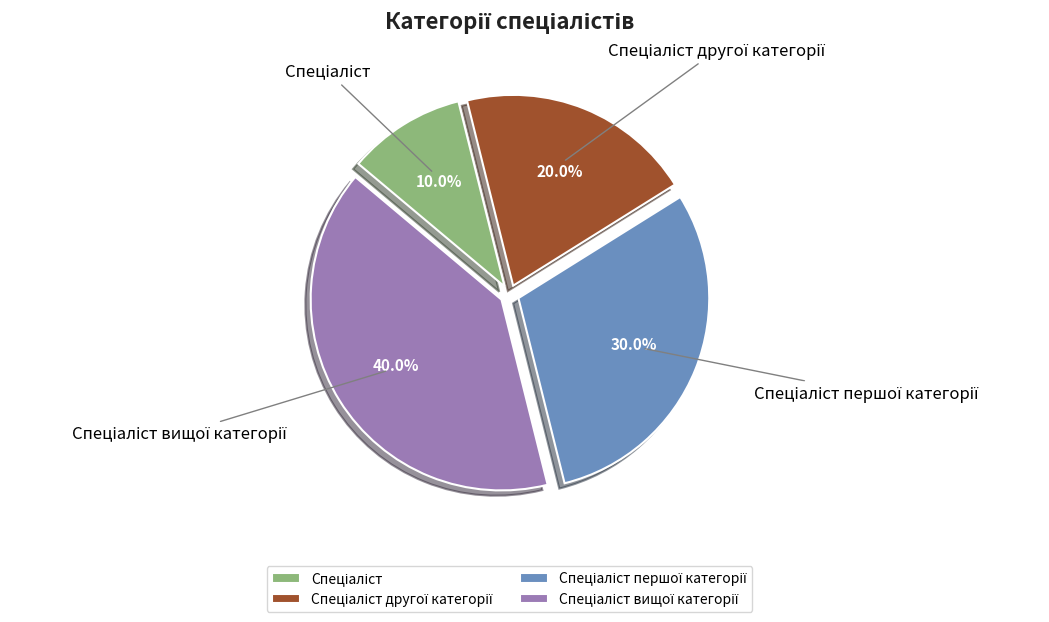

To the nearest percent, what is the average slice percentage?

25%